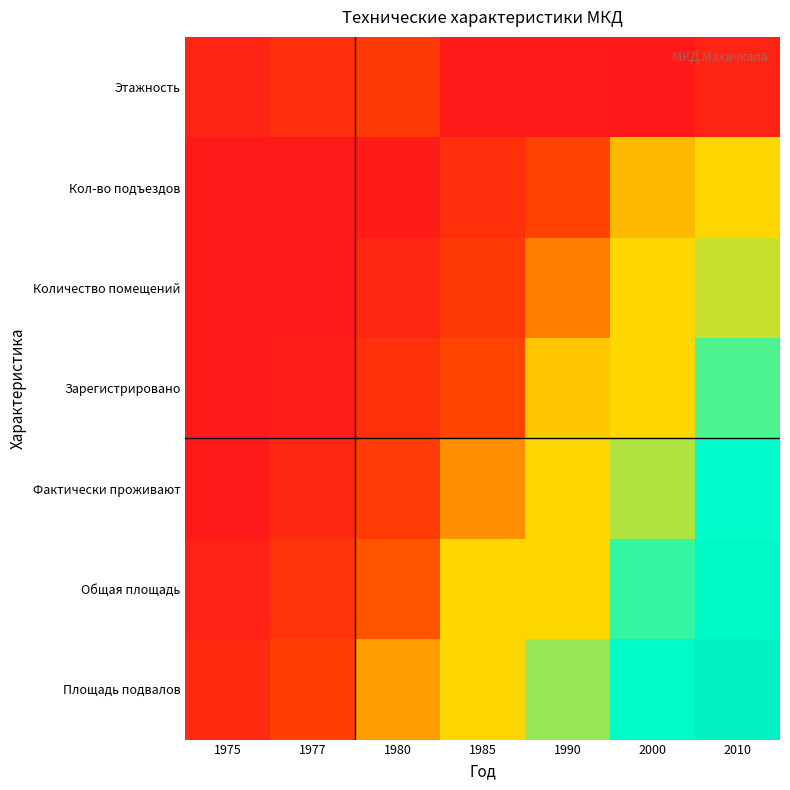

Reading left to right, extract all data points from this chart.

Этажность: 1975=0.3	1977=0.3	1980=0.4	1985=0.1	1990=0.2	2000=0.2	2010=0.3
Кол-во подъездов: 1975=0.1	1977=0.2	1980=0.3	1985=0.3	1990=0.4	2000=0.5	2010=0.6
Количество помещений: 1975=0.1	1977=0.2	1980=0.3	1985=0.4	1990=0.5	2000=0.6	2010=0.7
Зарегистрировано: 1975=0.2	1977=0.3	1980=0.4	1985=0.4	1990=0.5	2000=0.6	2010=0.7
Фактически проживают: 1975=0.2	1977=0.3	1980=0.4	1985=0.5	1990=0.6	2000=0.7	2010=0.8
Общая площадь: 1975=0.3	1977=0.4	1980=0.5	1985=0.5	1990=0.6	2000=0.7	2010=0.8
Площадь подвалов: 1975=0.3	1977=0.4	1980=0.5	1985=0.6	1990=0.7	2000=0.8	2010=0.9